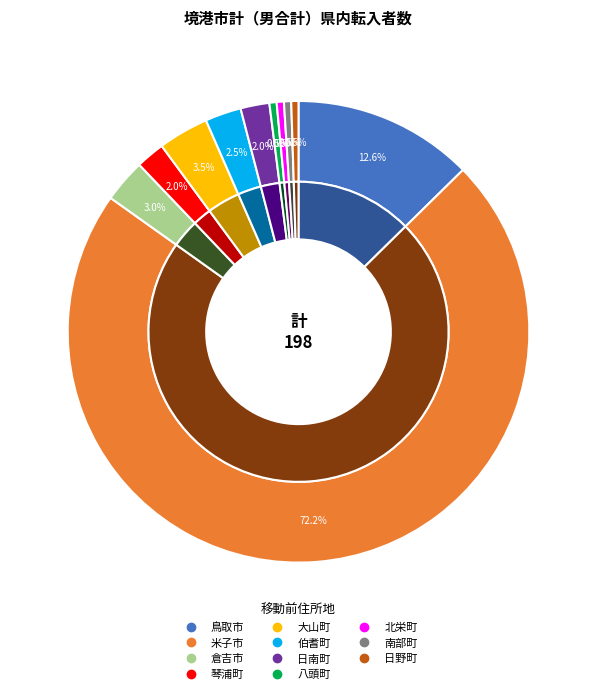

Which has a higher value, 琴浦町 or 大山町?

大山町